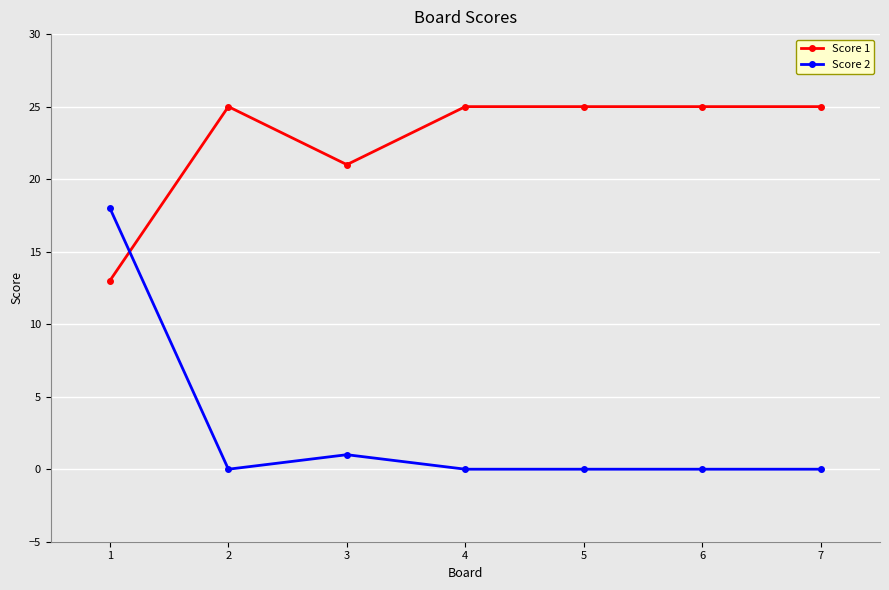

Does the chart have visible grid lines?

Yes